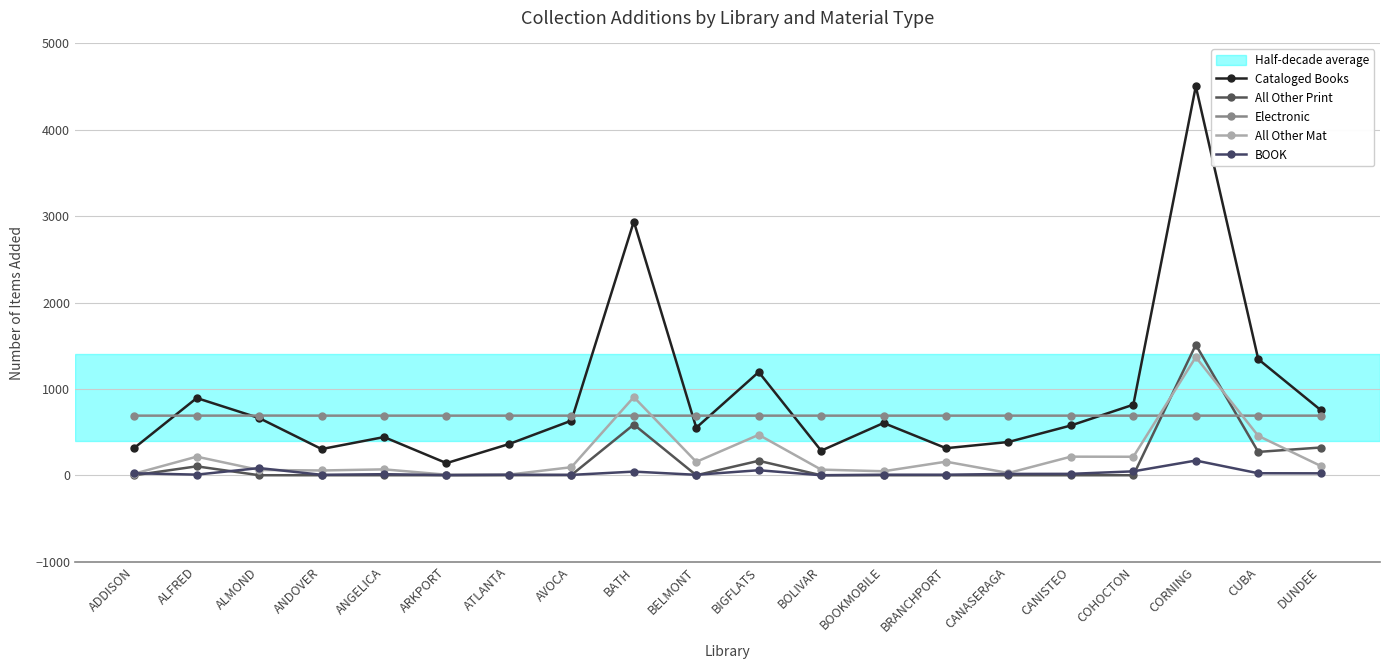

What is the sum of all All Other Mat values?

4706